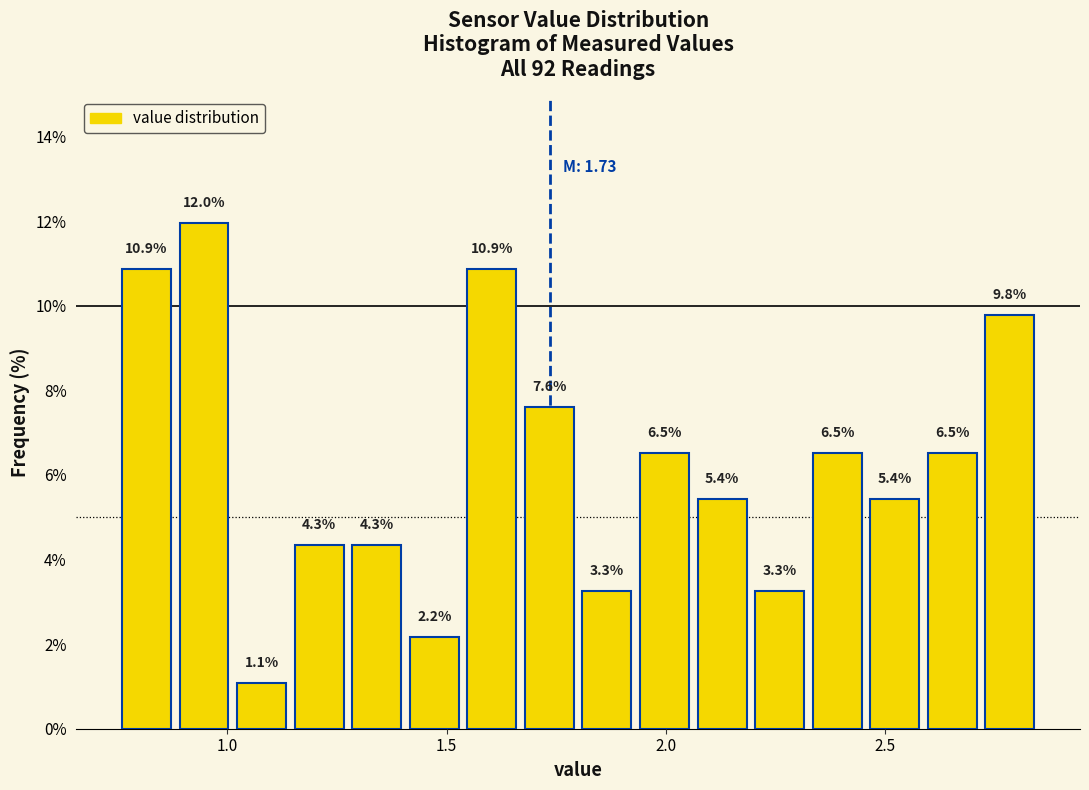

Read against the x-axis, roughly where is the centre of the tallest bar?

0.95